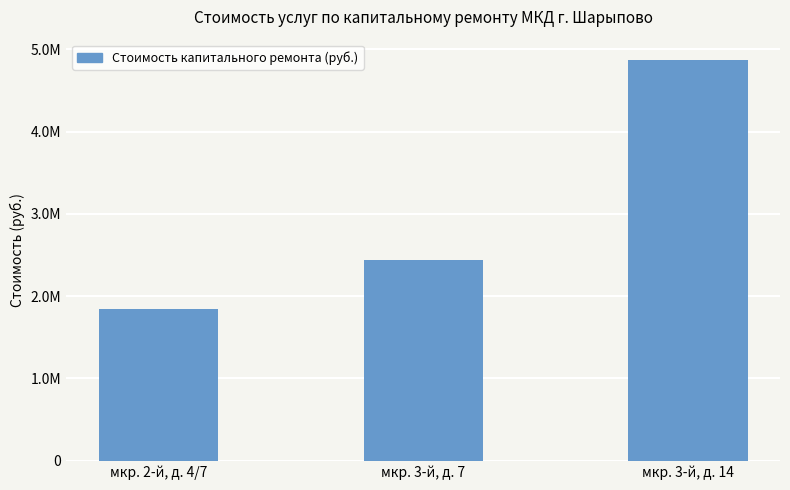

At which category does the chart reach its minimum across all series?

мкр. 2-й, д. 4/7